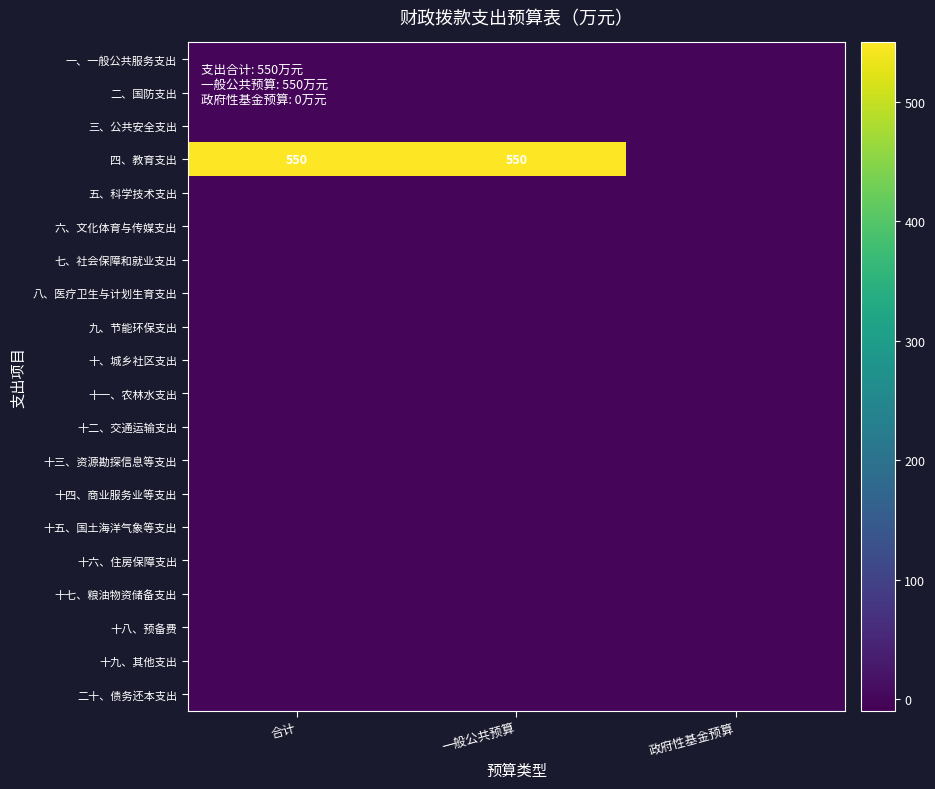

Which series has the largest range (max minus min)?

四、教育支出